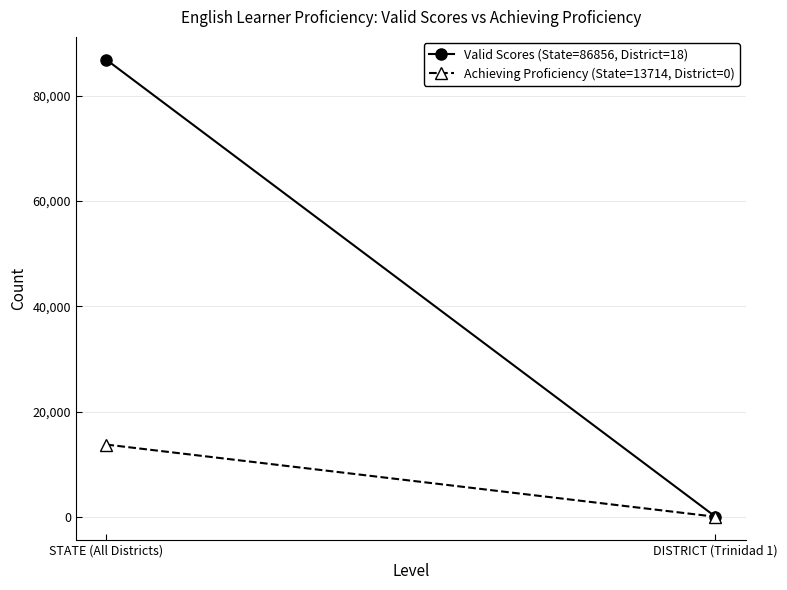

Which series has the largest total across all categories?

Valid Scores (State=86856, District=18)